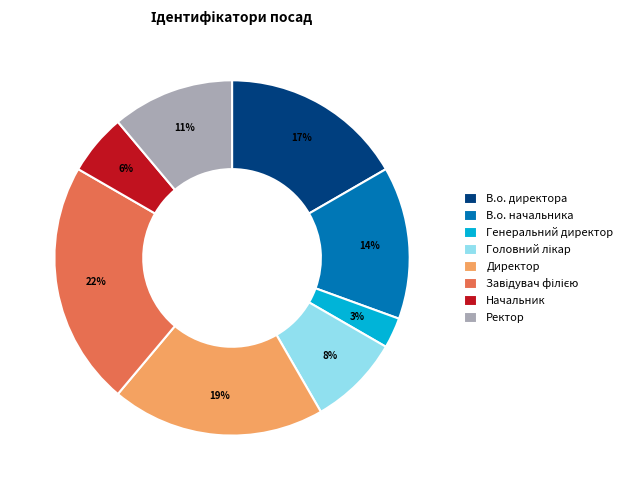

Count the number of slices in the pie.

8